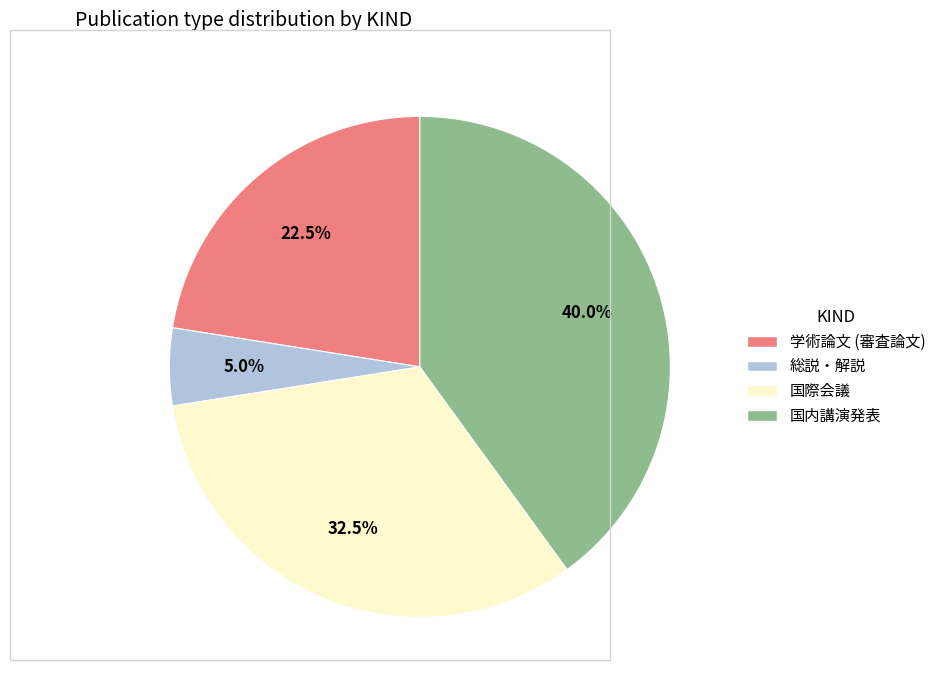

To the nearest percent, what is the average slice percentage?

25%